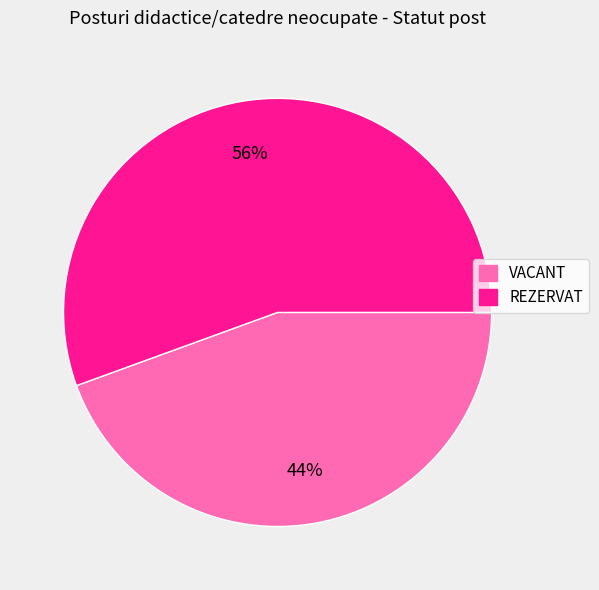

The REZERVAT slice represents 56% of the pie. True or false?

True